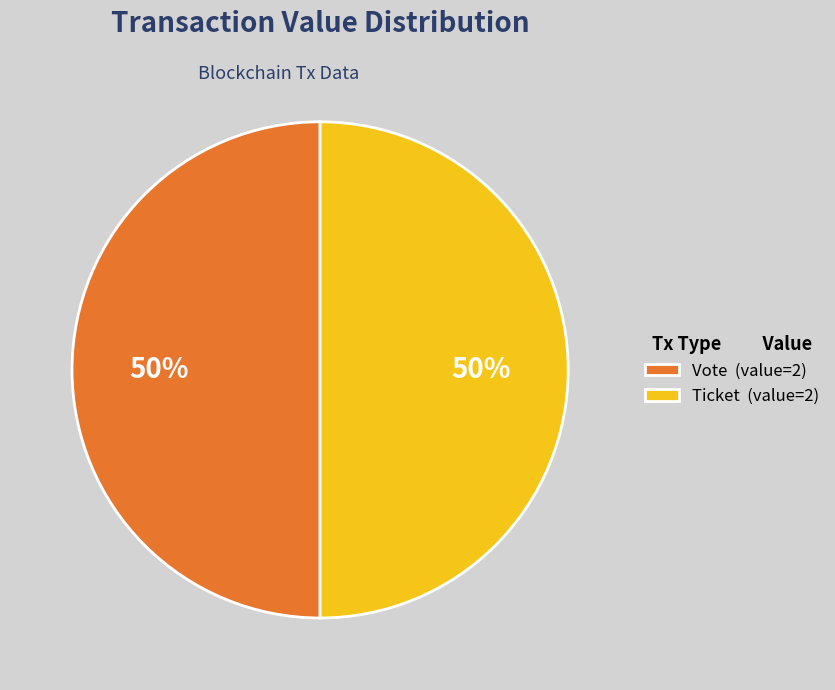

What is the ratio of the value at Ticket (value=2) to the value at Vote (value=2)?

1.0